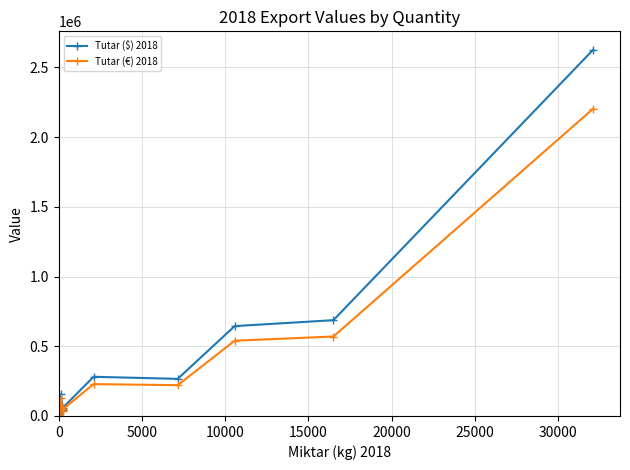

Does the chart have visible grid lines?

Yes